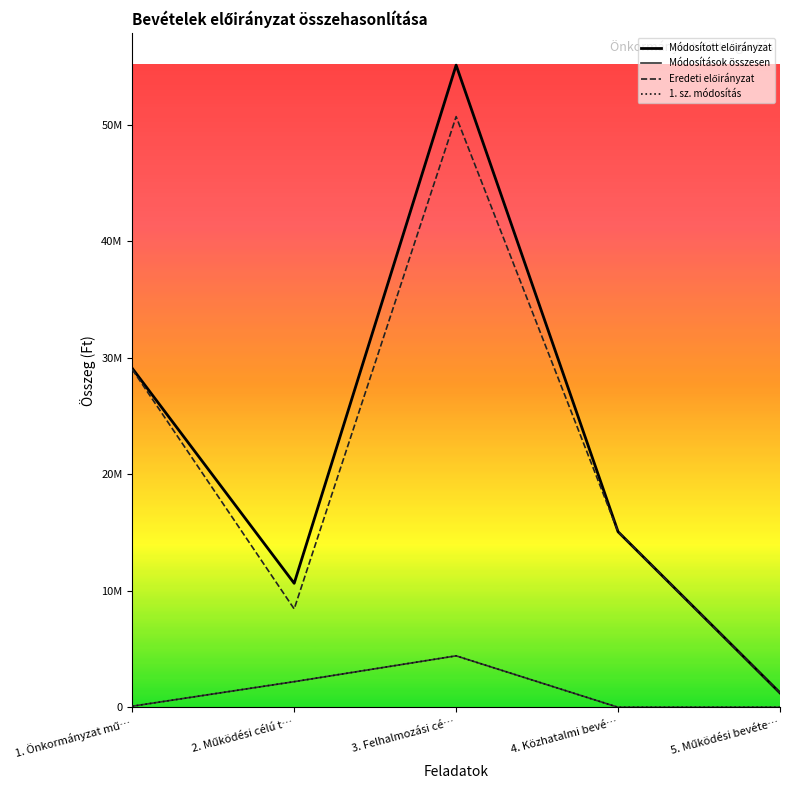

True or false: 1. sz. módosítás has more than 2 points higher than both neighbors.

False